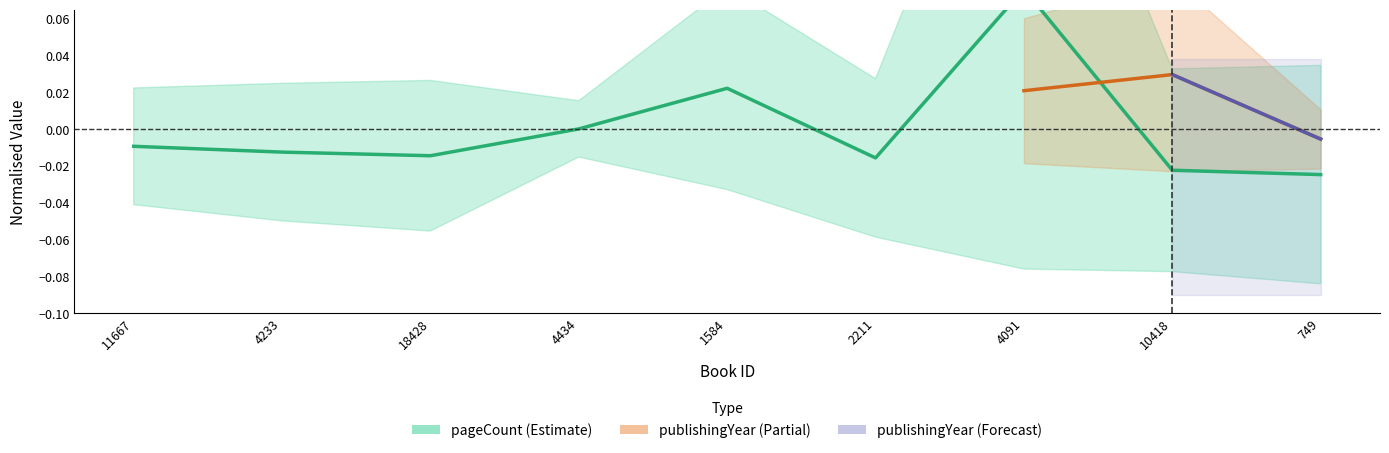

Is it true that the value at 749 is -0.0?

False